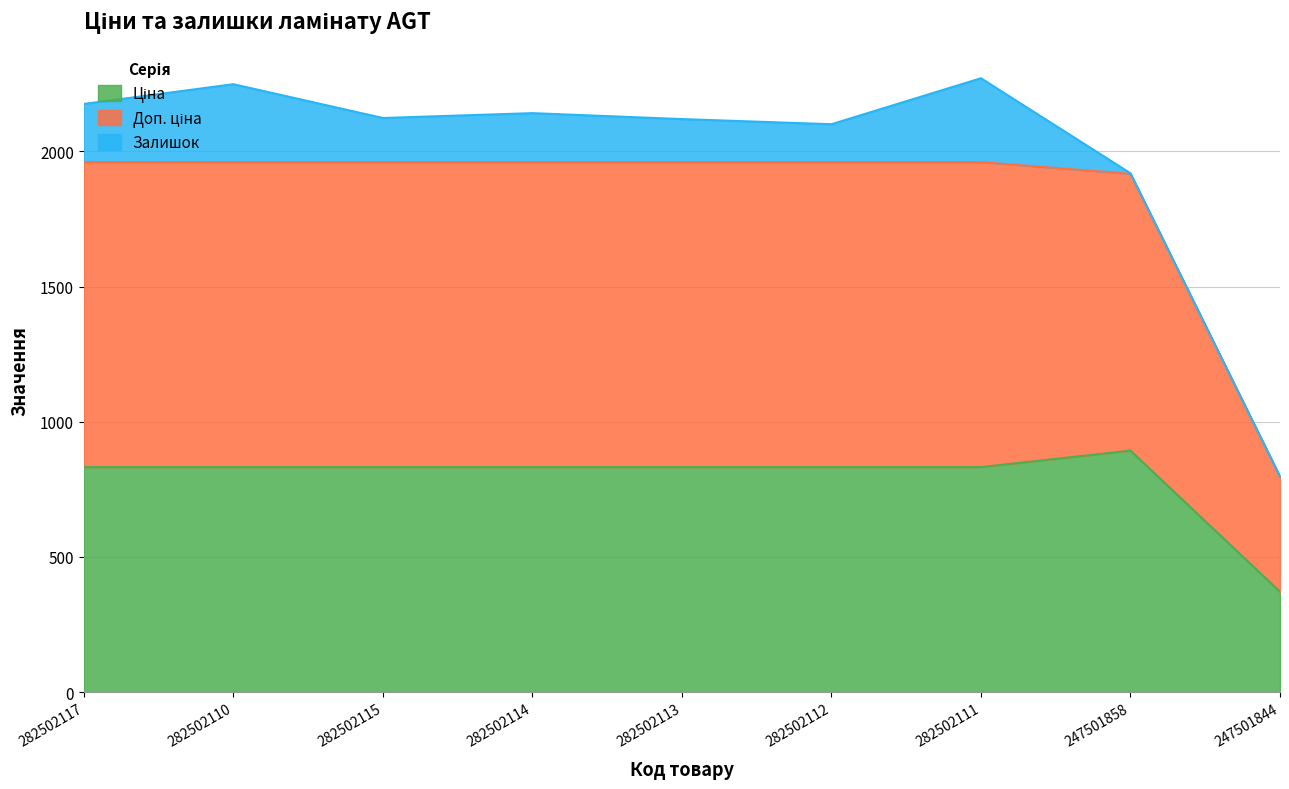

List the labels in order of Ціна value, smallest first.

247501844, 282502117, 282502110, 282502115, 282502114, 282502113, 282502112, 282502111, 247501858